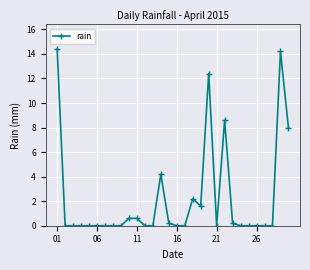

What is the difference between the maximum and minimum values?

14.4